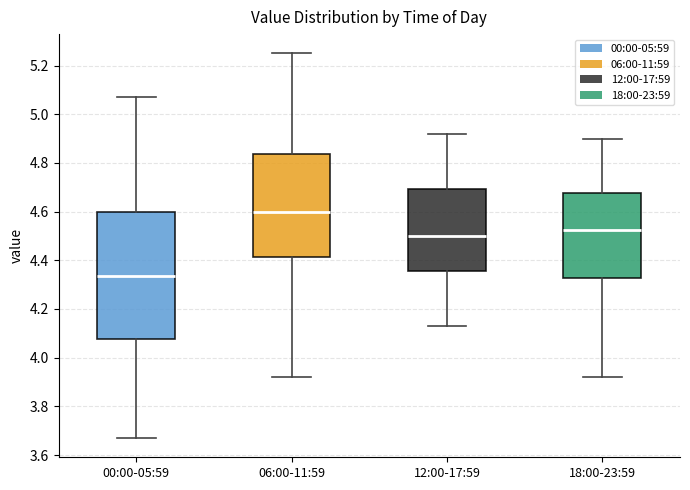

Comparing the boxes themselves (not the whiskers), which one is the tallest?

00:00-05:59